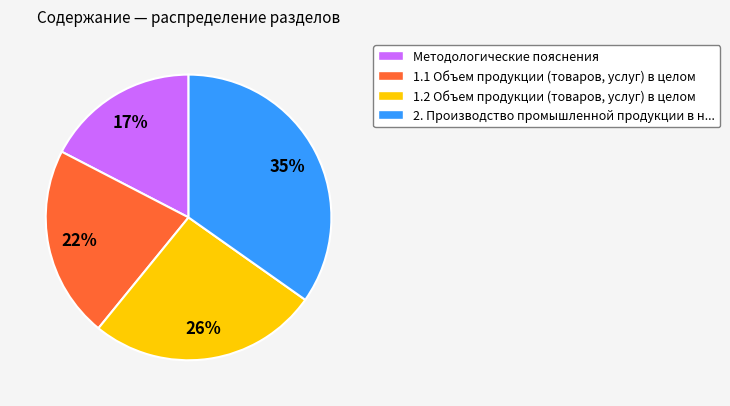

Does 1.1 Объем продукции (товаров, услуг) account for over 50% of the chart?

No